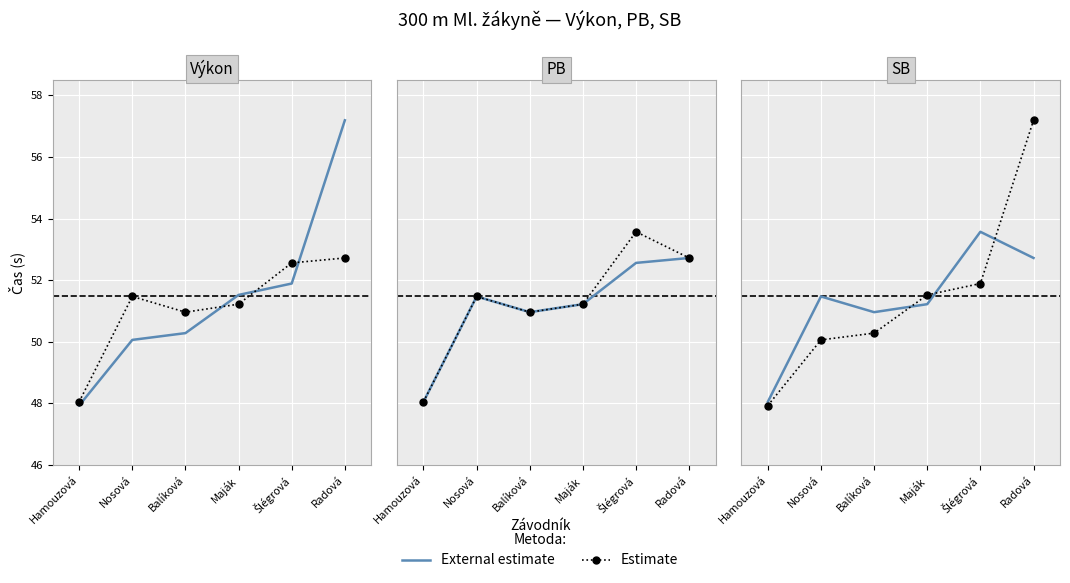

What is the total value across all series at Hamouzová?

96.0